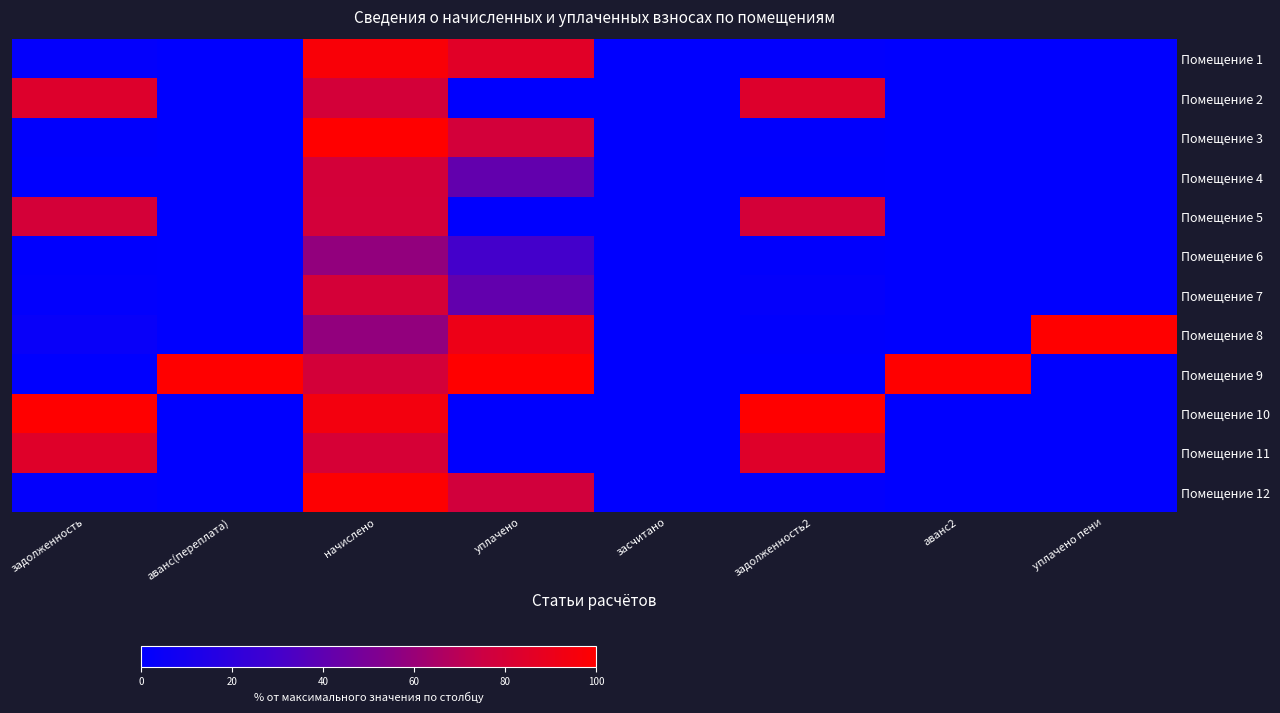

How many categories are shown in the chart?

8